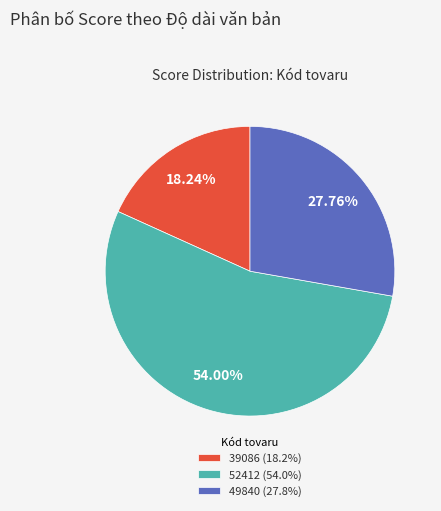

To the nearest percent, what is the difference between the 52412 and 39086 slice percentages?

36%